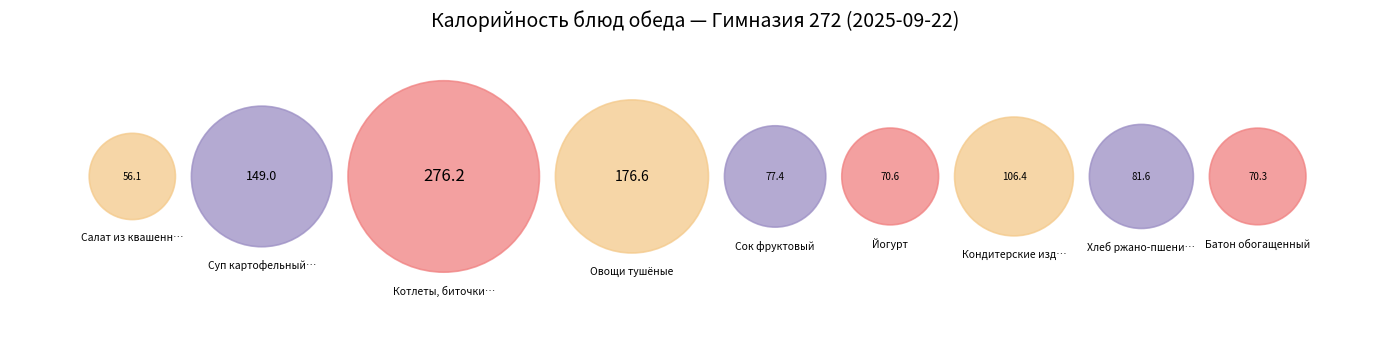

To the nearest percent, what percentage of the pie is Овощи тушёные?

17%